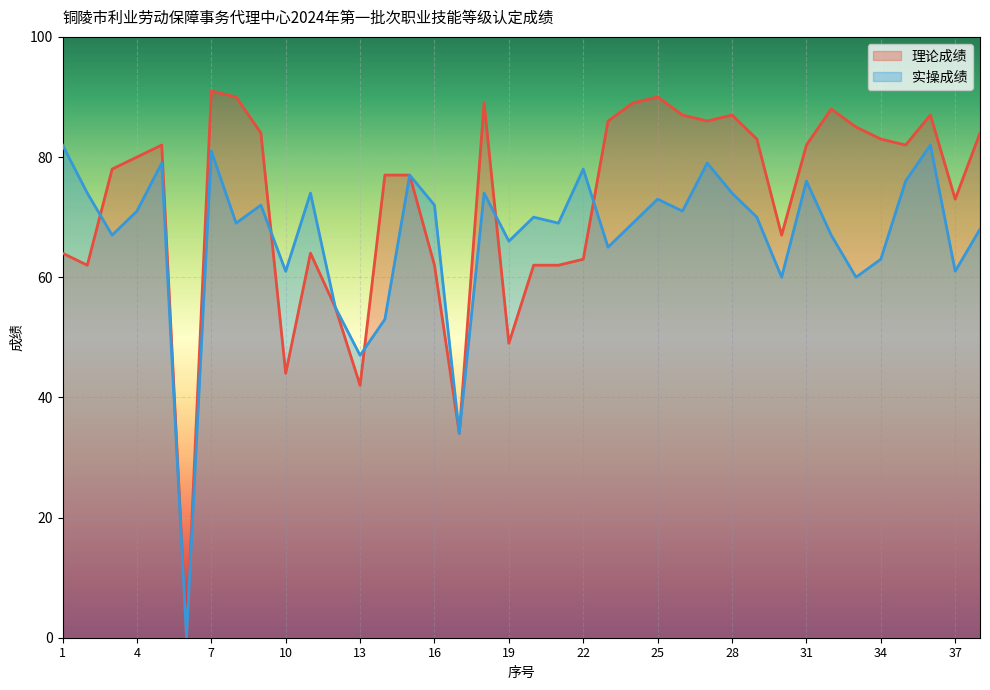

What is the difference between the maximum and second lowest values in the 理论成绩 series?

57